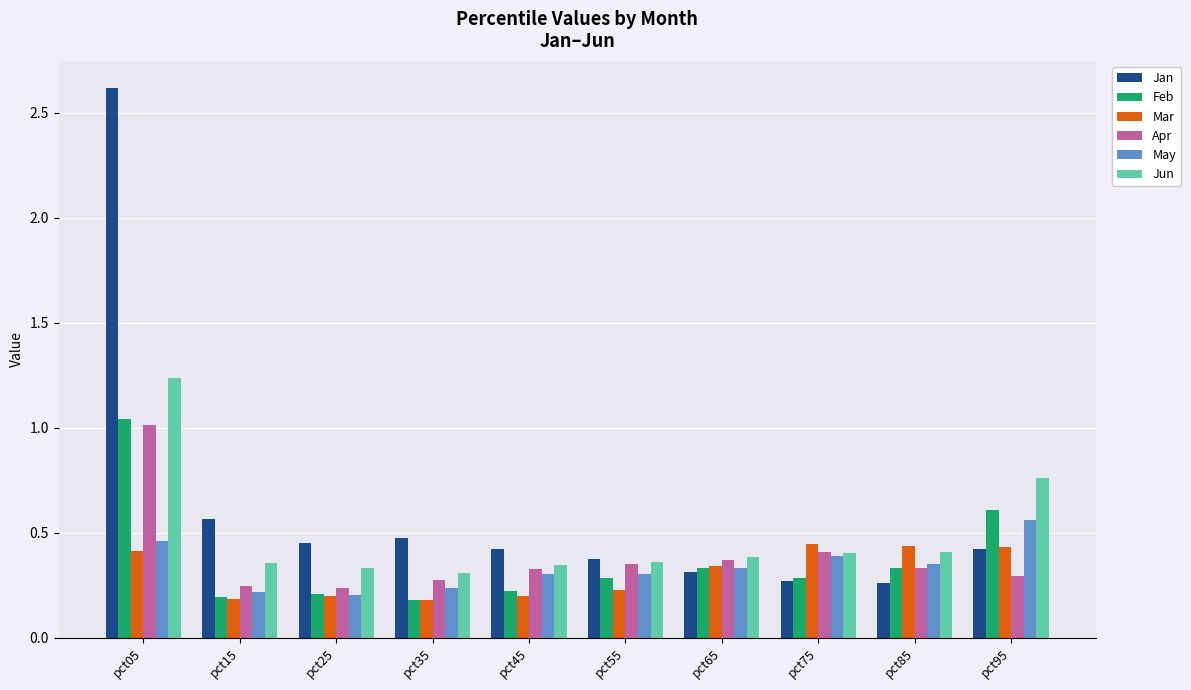

What is the total value across all series at pct15?

1.8